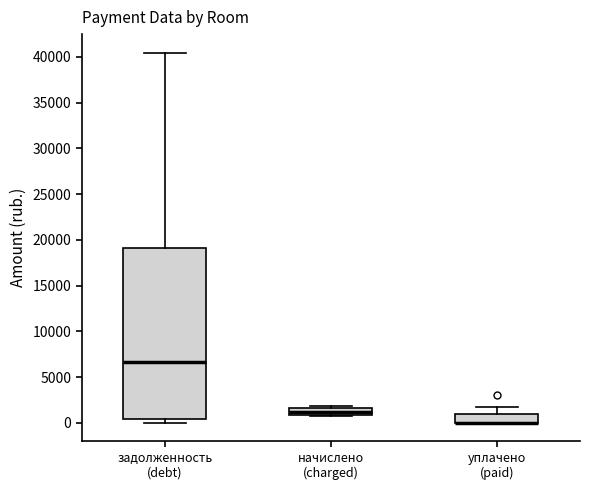

Comparing the boxes themselves (not the whiskers), which one is the tallest?

задолженность (debt)